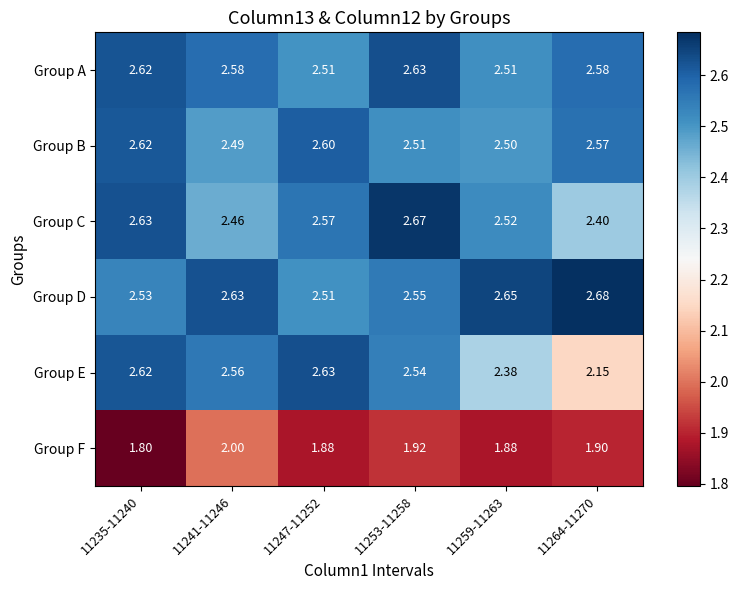

Rank the series at 11241-11246 from lowest to highest value.

Group F, Group C, Group B, Group E, Group A, Group D